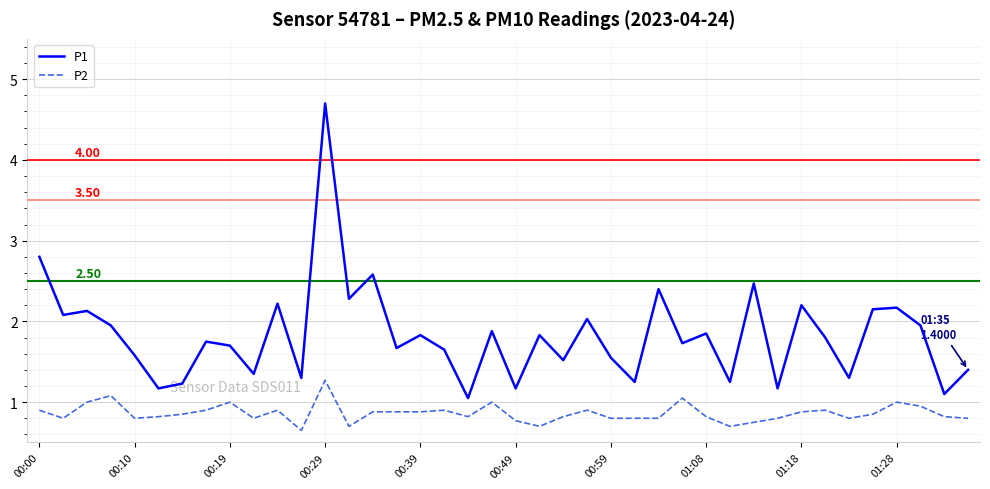

What are all the series names shown in the legend?

P1, P2